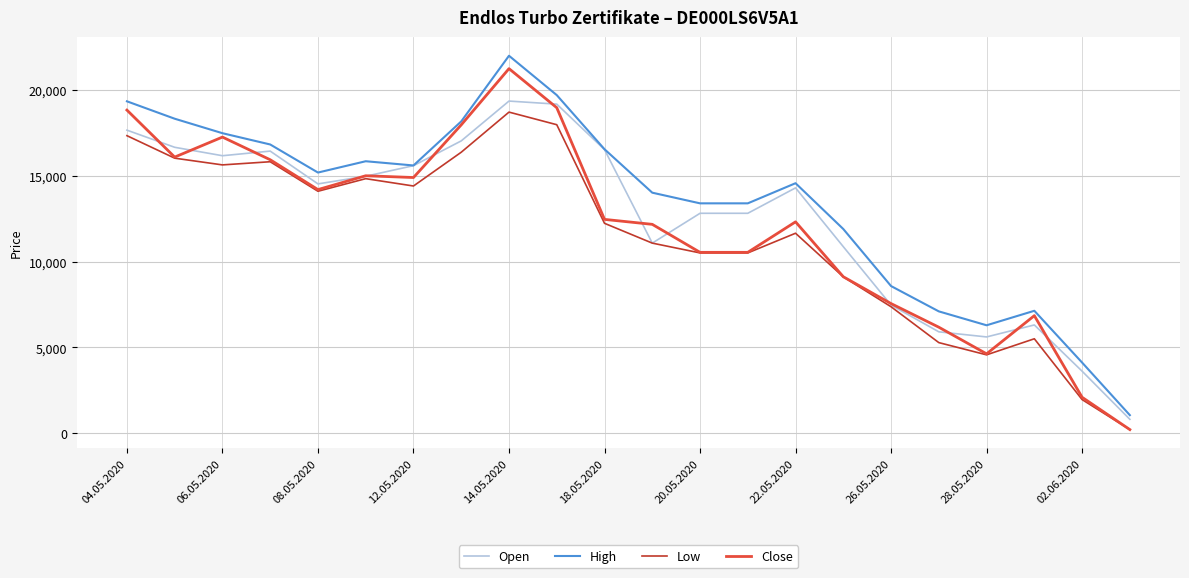

List the series in order of their peak value, highest first.

High, Close, Open, Low